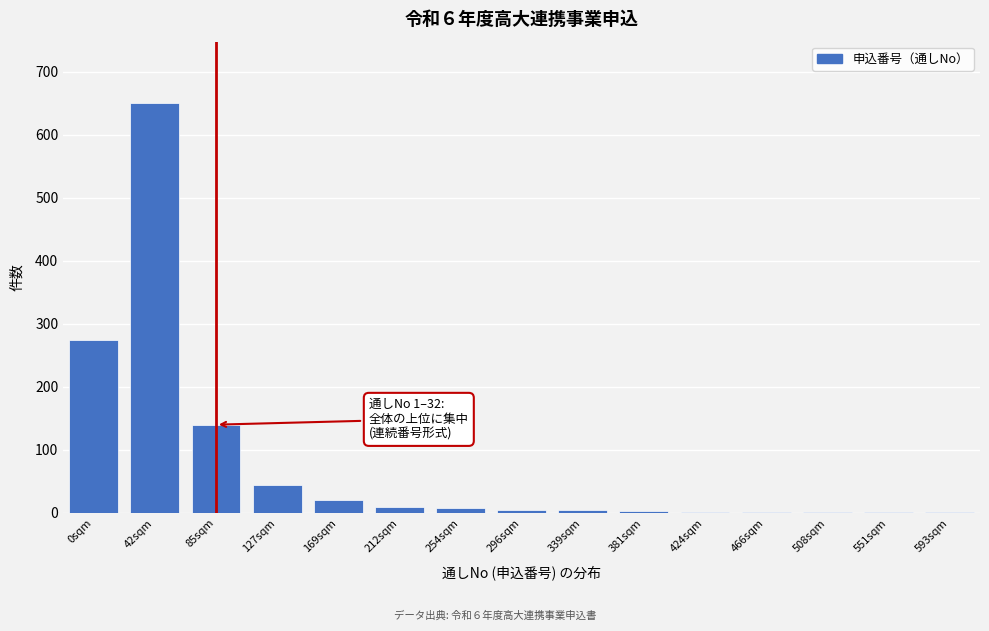

At which label is the value closest to 325?

0sqm